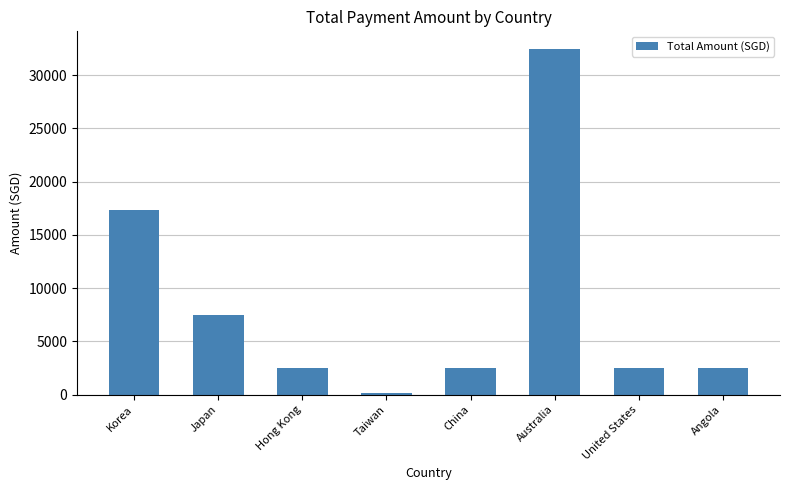

How many values are below 2500?

1